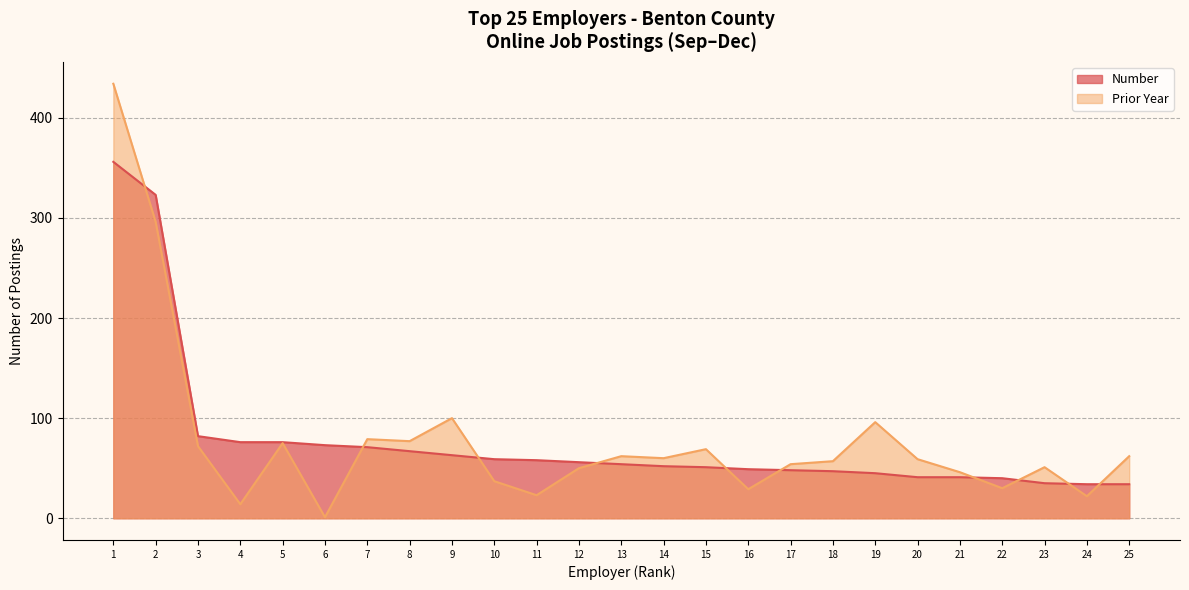

Rank the series by their maximum value, from highest to lowest.

Prior Year, Number